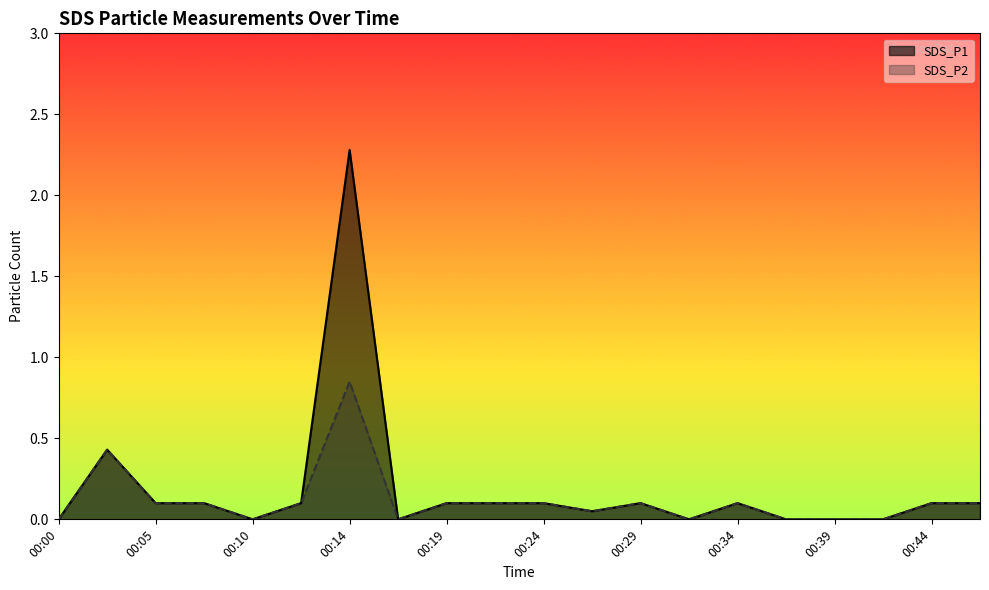

Reading left to right, what are all the values shown in this chart?

SDS_P1: 0.0	0.4	0.1	0.1	0.0	0.1	2.3	0.0	0.1	0.1	0.1	0.1	0.1	0.0	0.1	0.0	0.0	0.0	0.1	0.1
SDS_P2: 0.0	0.4	0.1	0.1	0.0	0.1	0.8	0.0	0.1	0.1	0.1	0.1	0.1	0.0	0.1	0.0	0.0	0.0	0.1	0.1